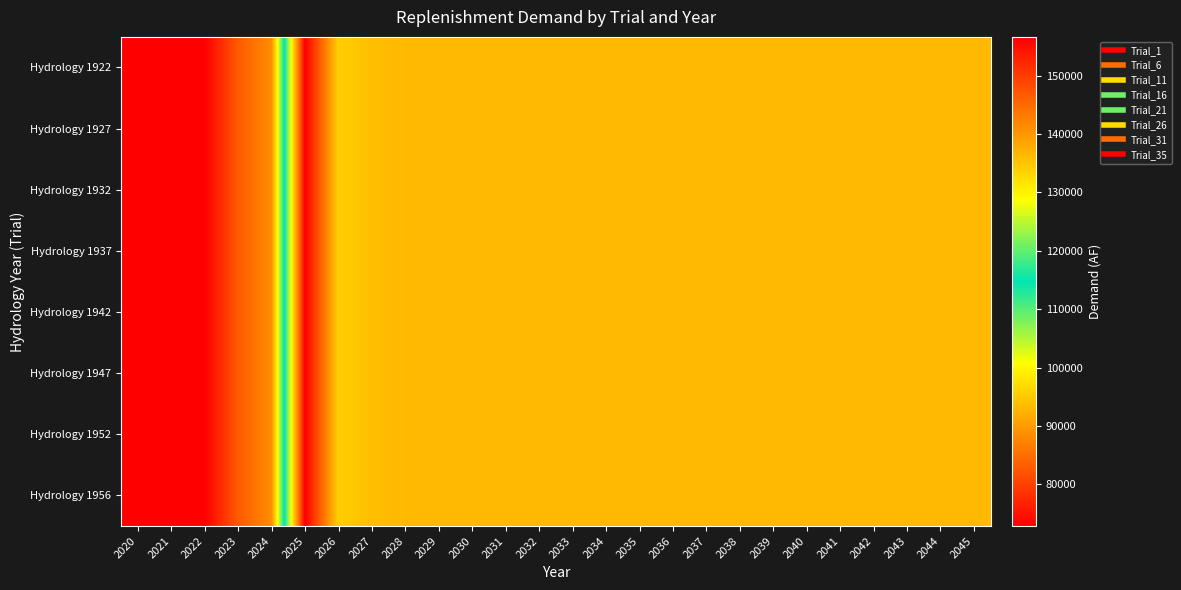

Count the number of data series in this chart.

8